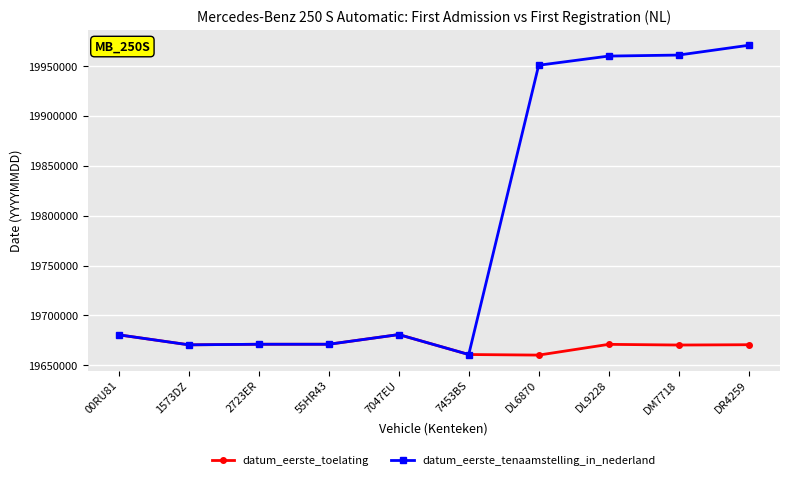

Rank the series by their maximum value, from lowest to highest.

datum_eerste_toelating, datum_eerste_tenaamstelling_in_nederland